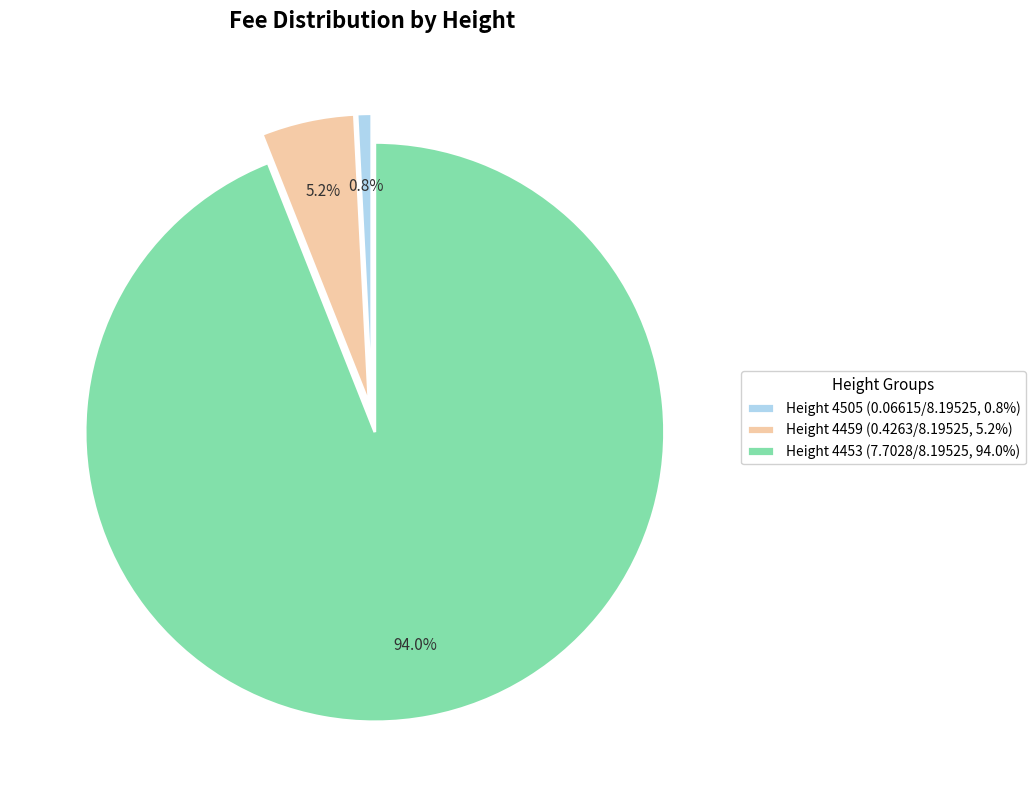

Combined, do Height 4505 (0.06615/8.19525, 0.8%) and Height 4459 (0.4263/8.19525, 5.2%) account for over 50%?

No